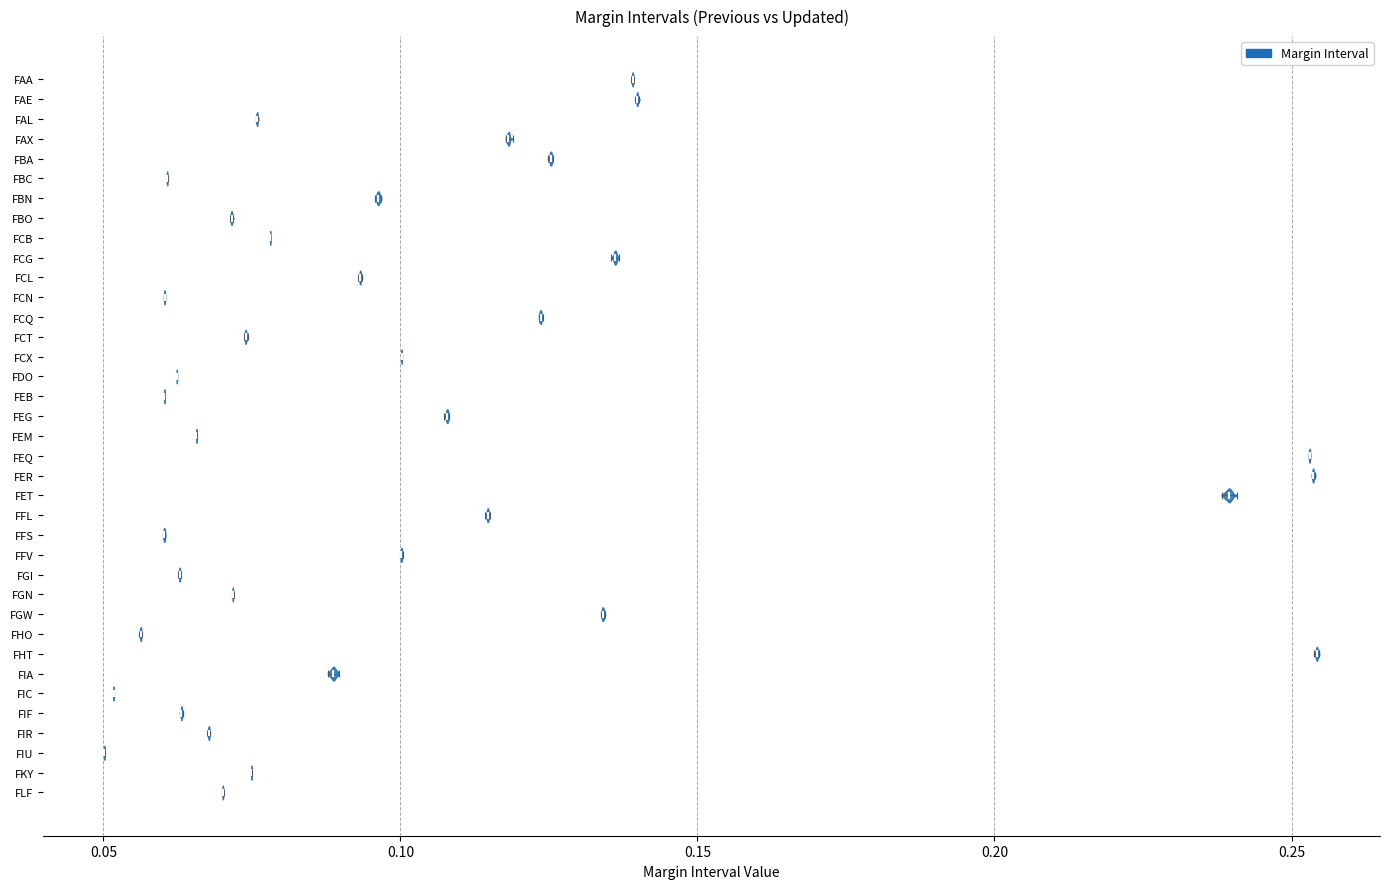

What is the lowest point the violin for FIU reaches on the x-axis? The values are not printed on the chart, so give them approximately, as read against the axis.

0.050